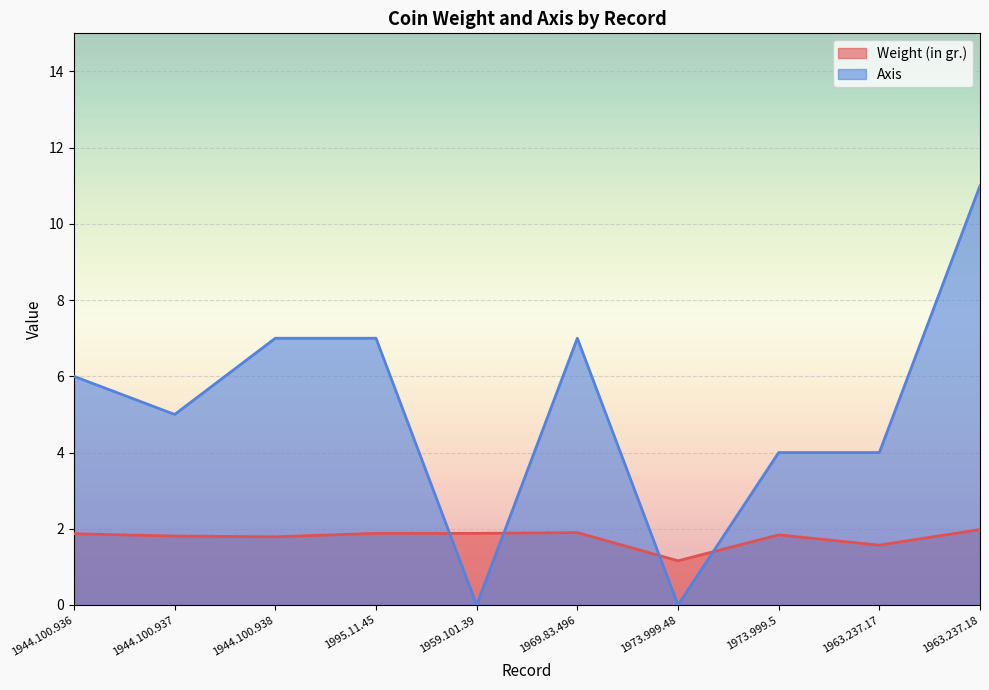

What is the difference between the highest and lowest values at 1944.100.936?

4.1